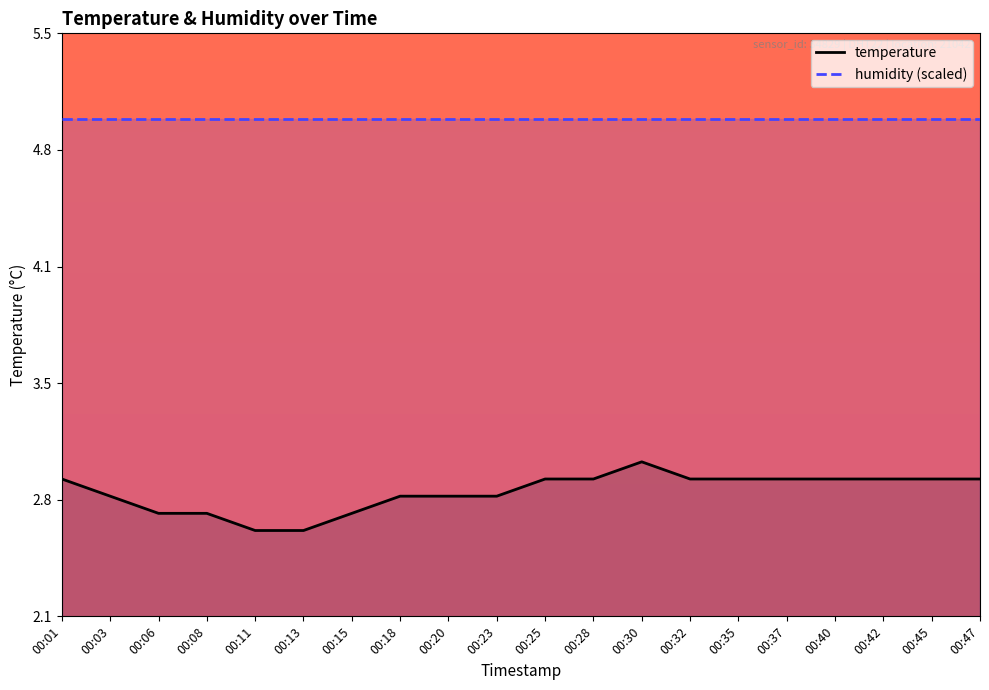

Which category has the lowest value across all series?

00:11